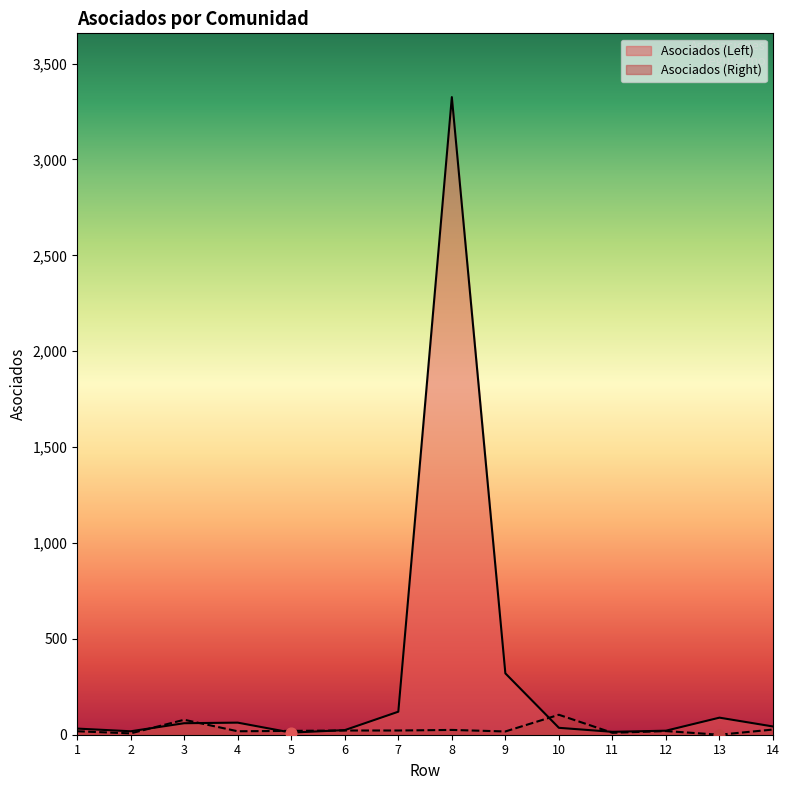

Is the value of Asociados (Left) at 10 greater than the value of Asociados (Right) at 10?

No